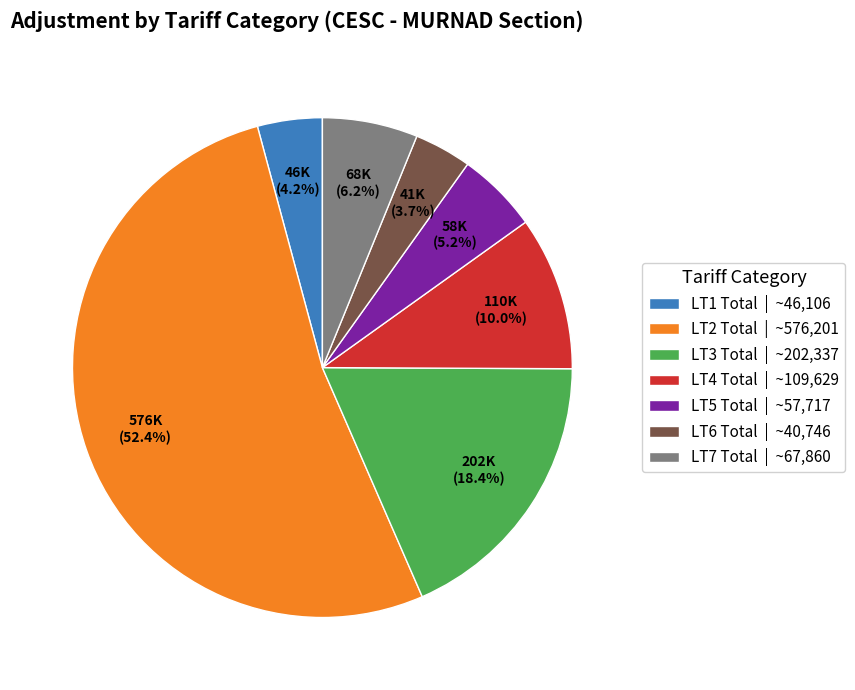

How many slices are in this pie chart?

7